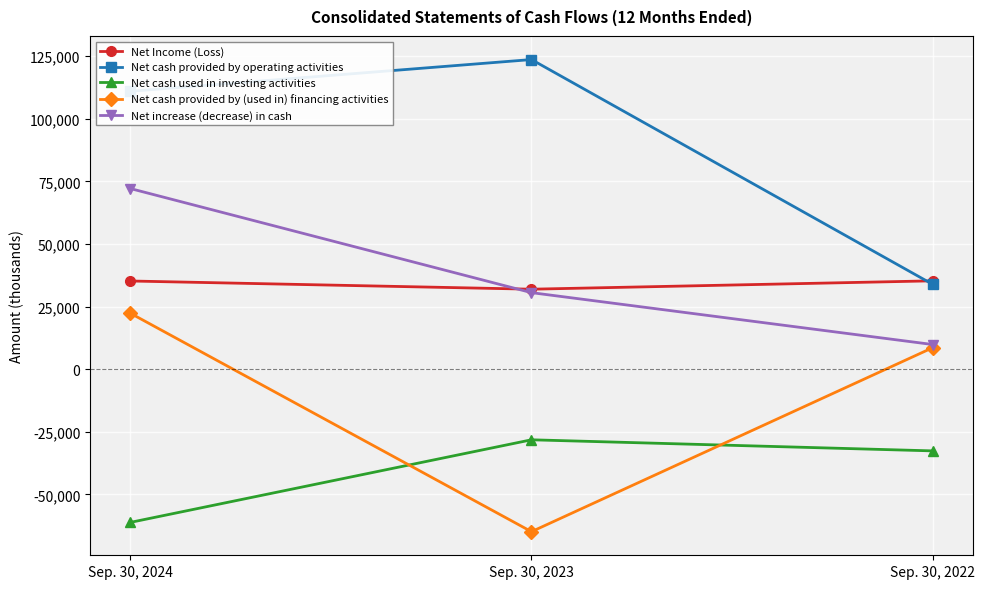

Rank the categories by Net cash provided by operating activities value from highest to lowest.

Sep. 30, 2023, Sep. 30, 2024, Sep. 30, 2022